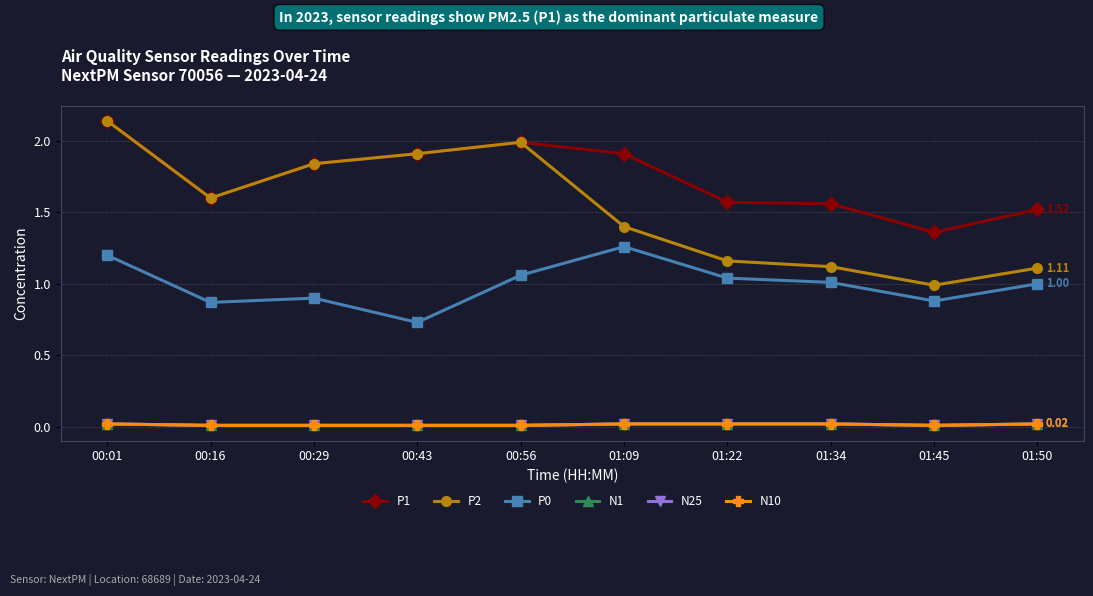

What is the difference between the second highest and minimum values in the P1 series?

0.6